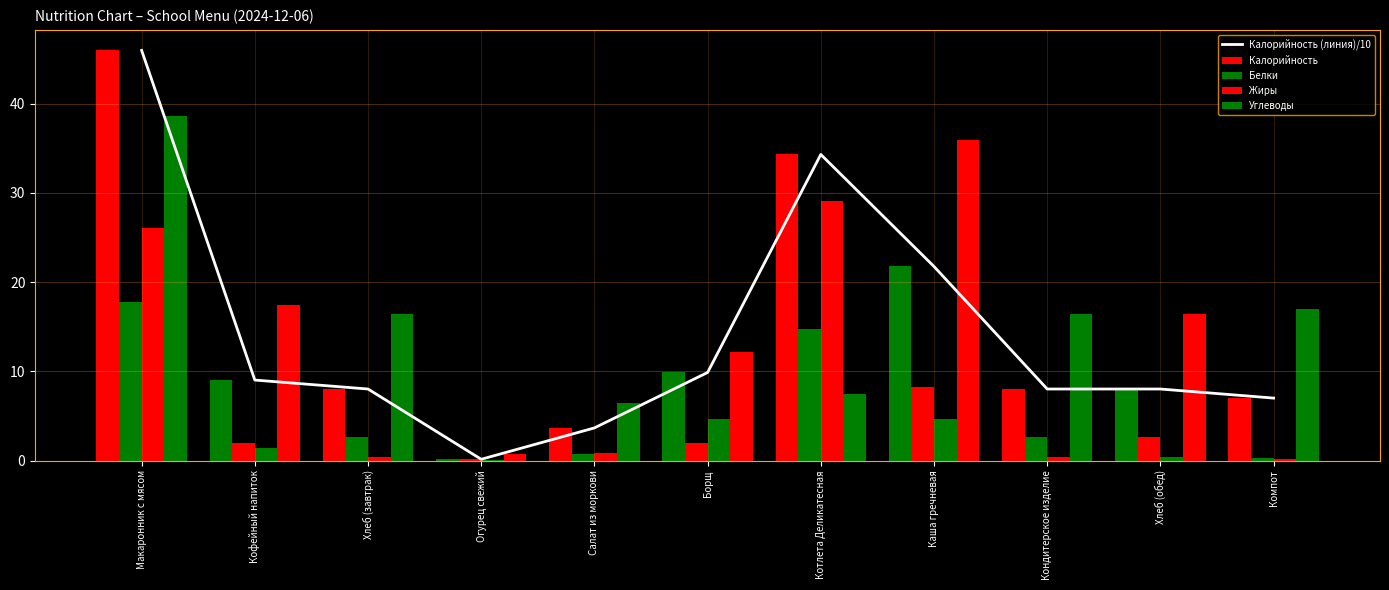

What is the difference between the second highest and second lowest values?

30.6